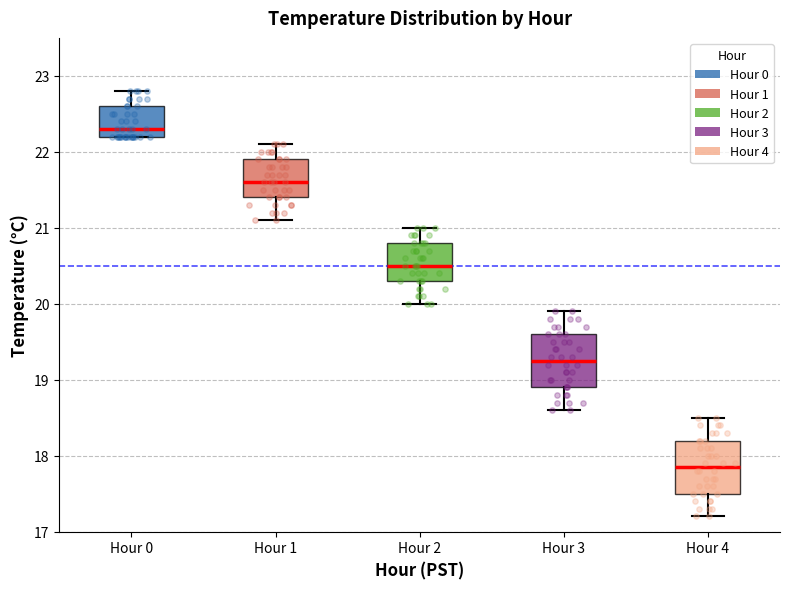

Reading left to right, read every box against the y-axis: the position of its median line, the range the box covers, and the ends of its whiskers. The values are not printed on the chart, so give them approximately, as read against the axis.

Hour 0: median 22.3, box 22.2 to 22.6, whiskers 22.2 to 22.8
Hour 1: median 21.6, box 21.4 to 21.9, whiskers 21.1 to 22.1
Hour 2: median 20.5, box 20.3 to 20.8, whiskers 20.0 to 21.0
Hour 3: median 19.3, box 18.9 to 19.6, whiskers 18.6 to 19.9
Hour 4: median 17.9, box 17.5 to 18.2, whiskers 17.2 to 18.5